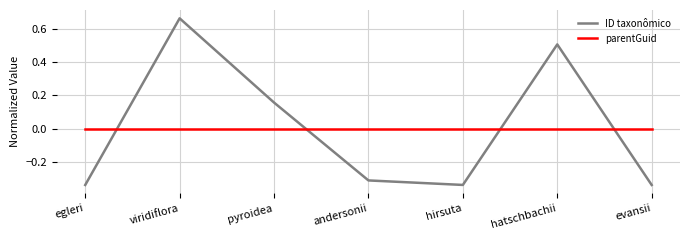

Rank the series by their maximum value, from highest to lowest.

ID taxonômico, parentGuid